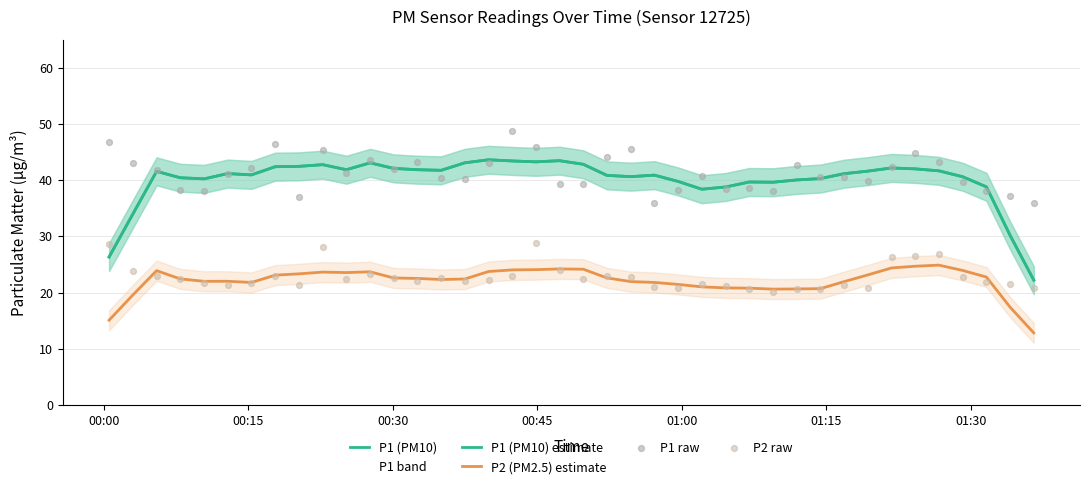

Which series has the widest spread of Y values?

P1 (PM10)